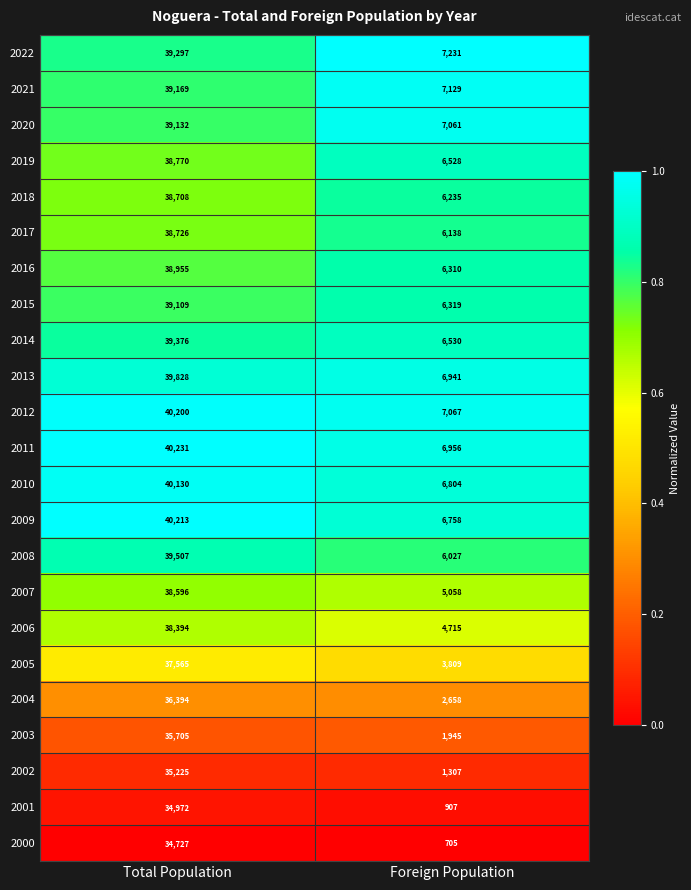

At which category is the sum across all series the highest?

Total Population